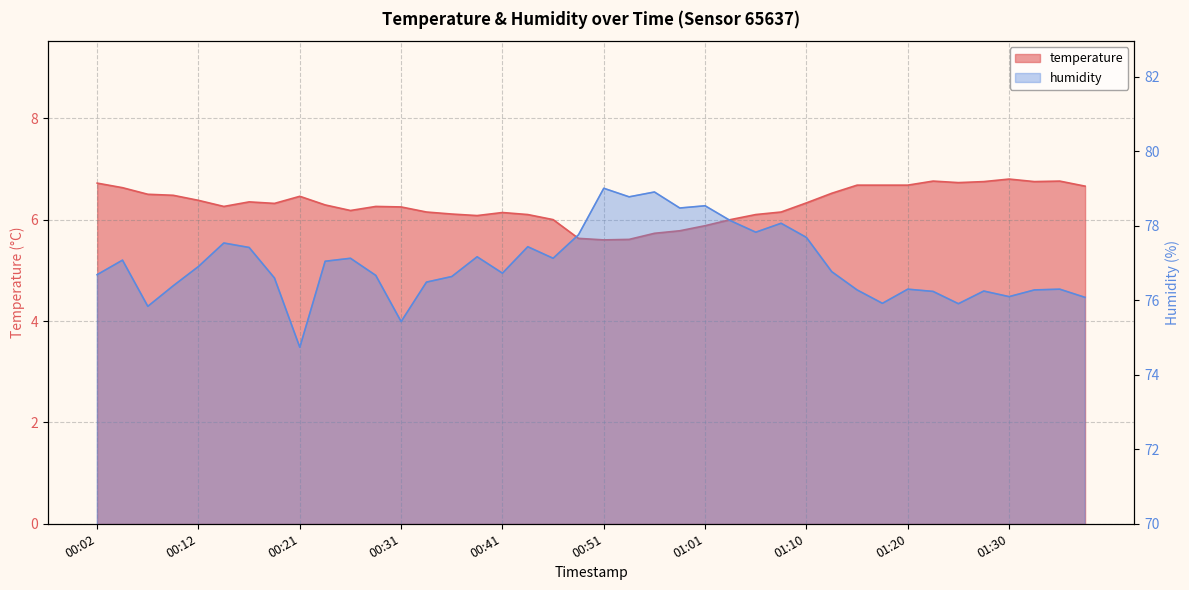

Between 00:36 and 00:48, which is larger?

00:36